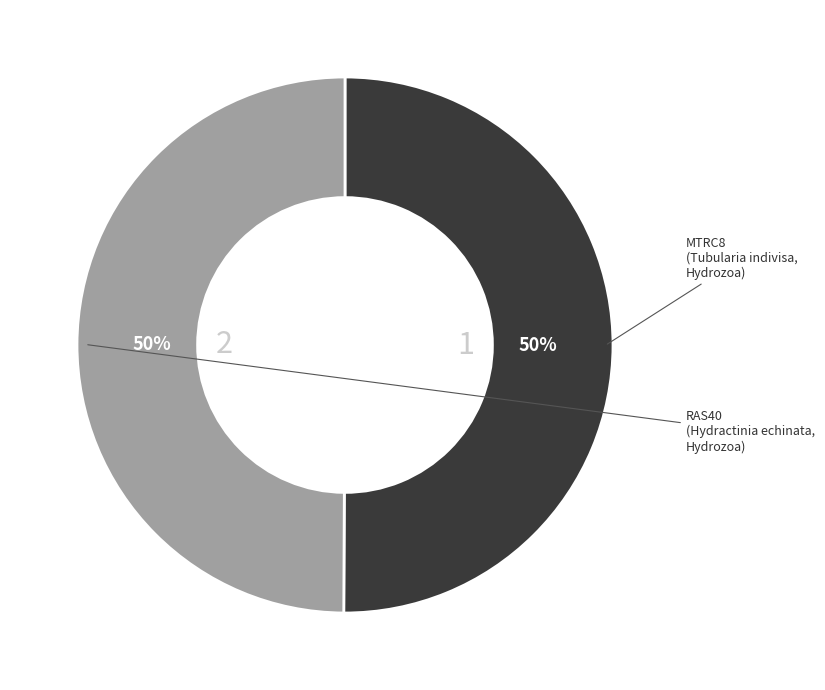

To the nearest percent, what is the average slice percentage?

50%